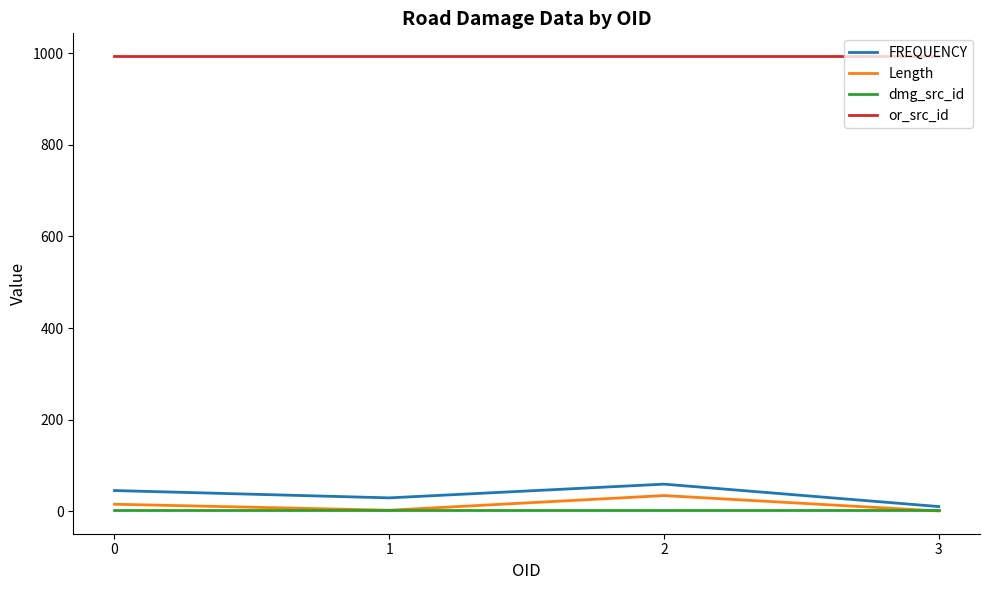

What is the approximate value of dmg_src_id at 2?

2.0